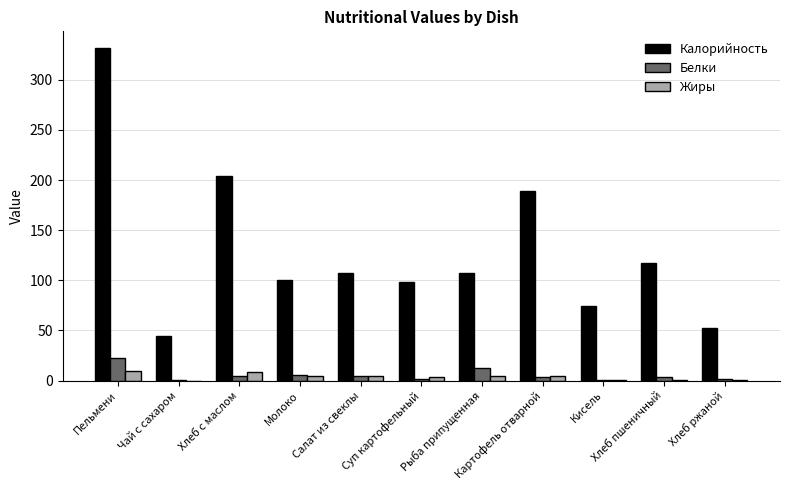

Which series has the largest total across all categories?

Калорийность